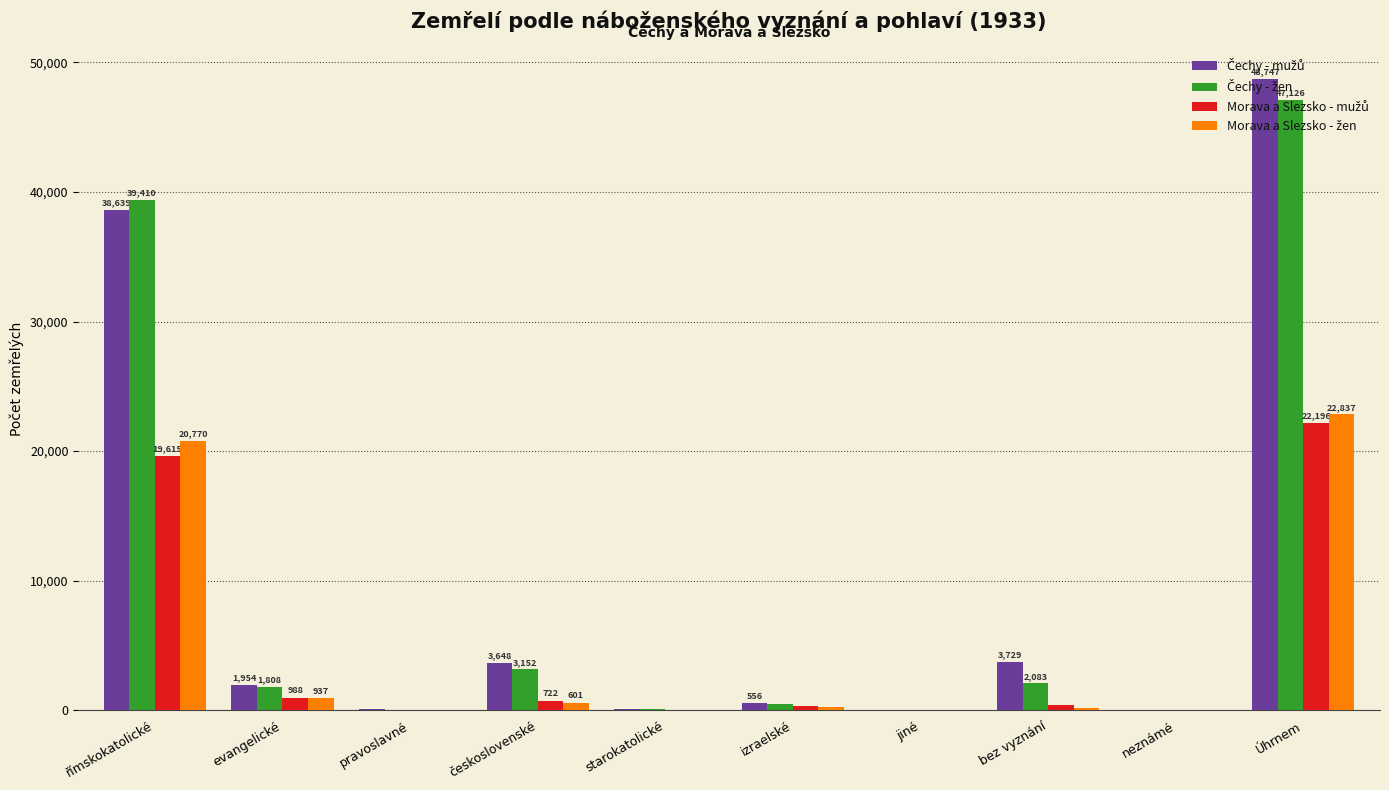

What is the total value across all series at izraelské?

1677